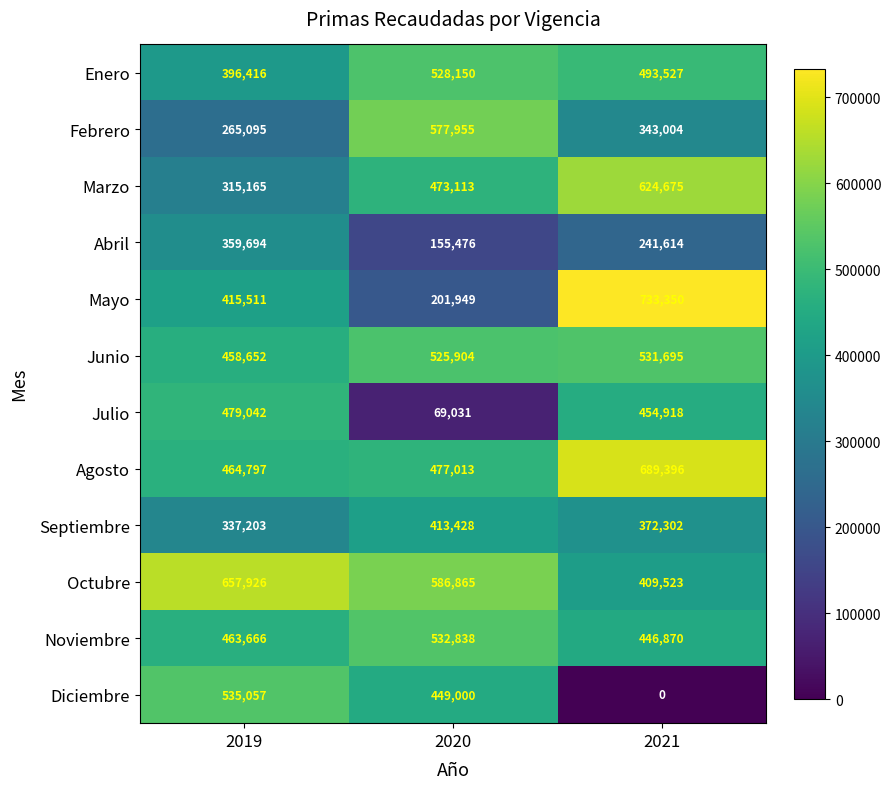

At 2020, list the series in order from smallest to largest.

Julio, Abril, Mayo, Septiembre, Diciembre, Marzo, Agosto, Junio, Enero, Noviembre, Febrero, Octubre